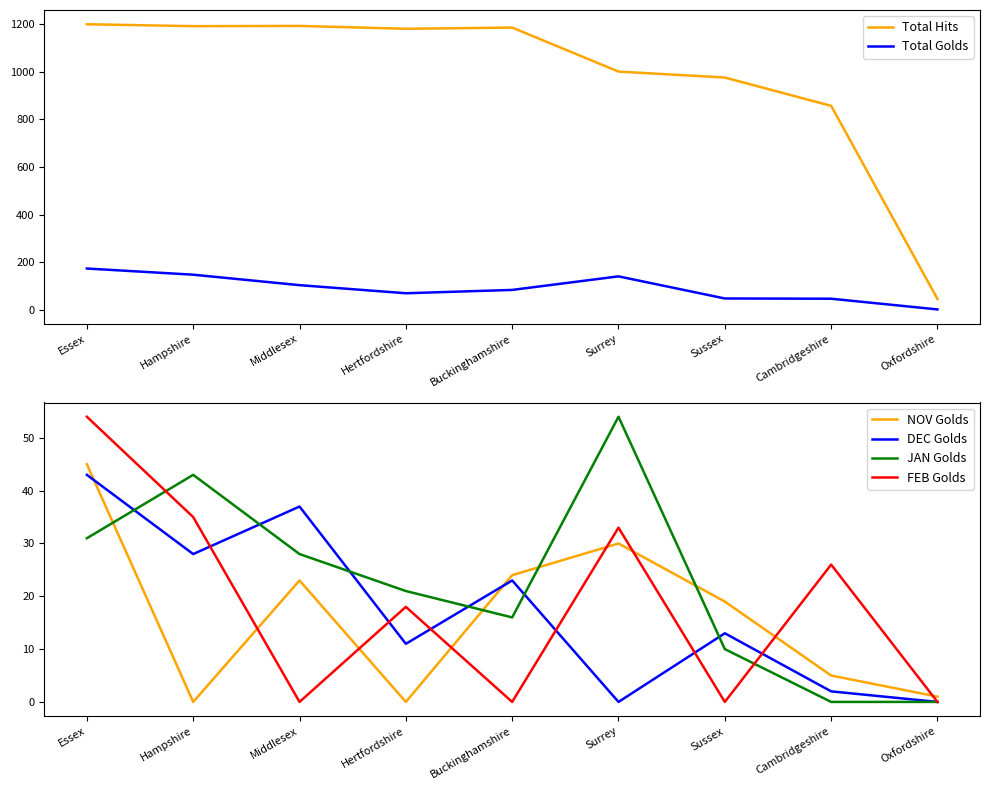

Which series has the largest total across all categories?

Total Hits